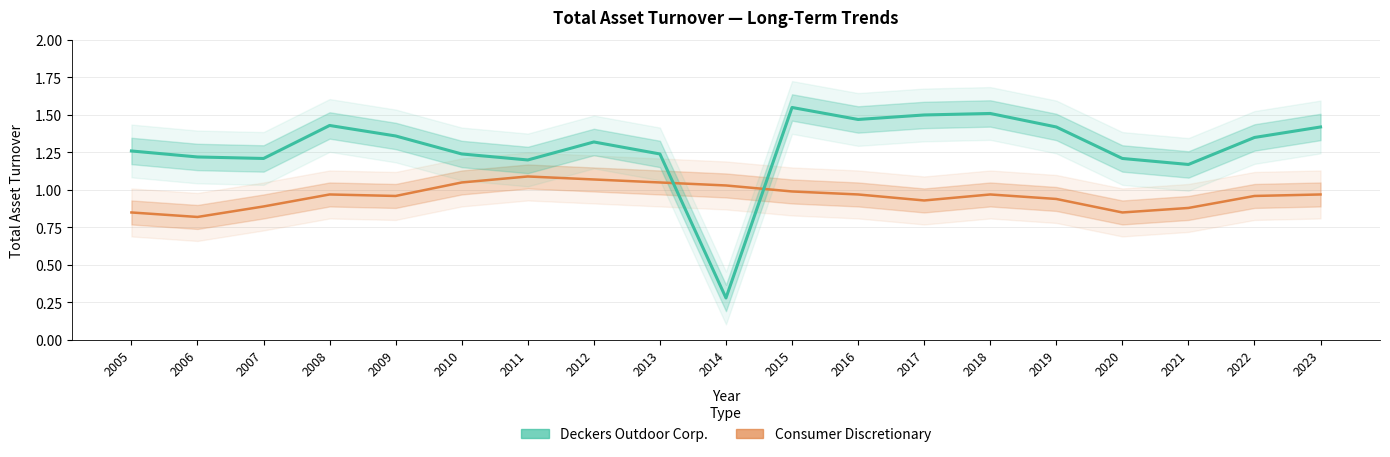

Between 2015 and 2016, which series saw the biggest shift?

Deckers Outdoor Corp.